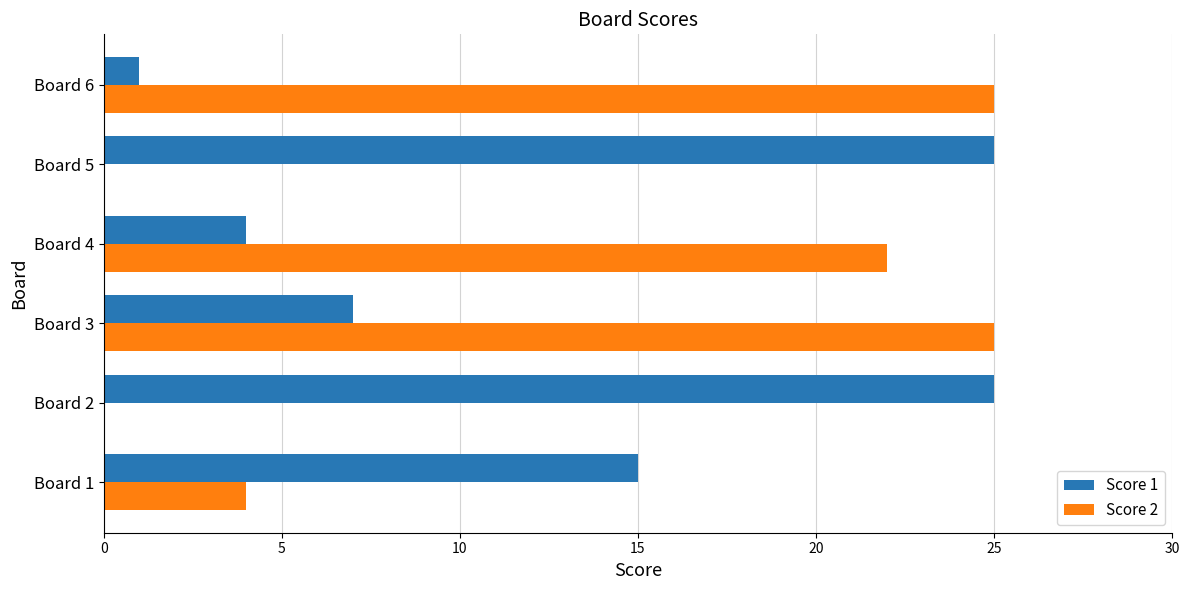

What are all the series names shown in the legend?

Score 1, Score 2